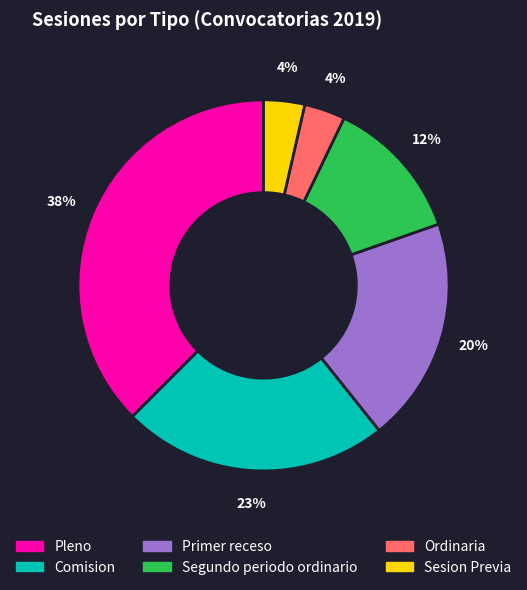

To the nearest percent, what is the difference between the largest and smallest slice percentages?

34%